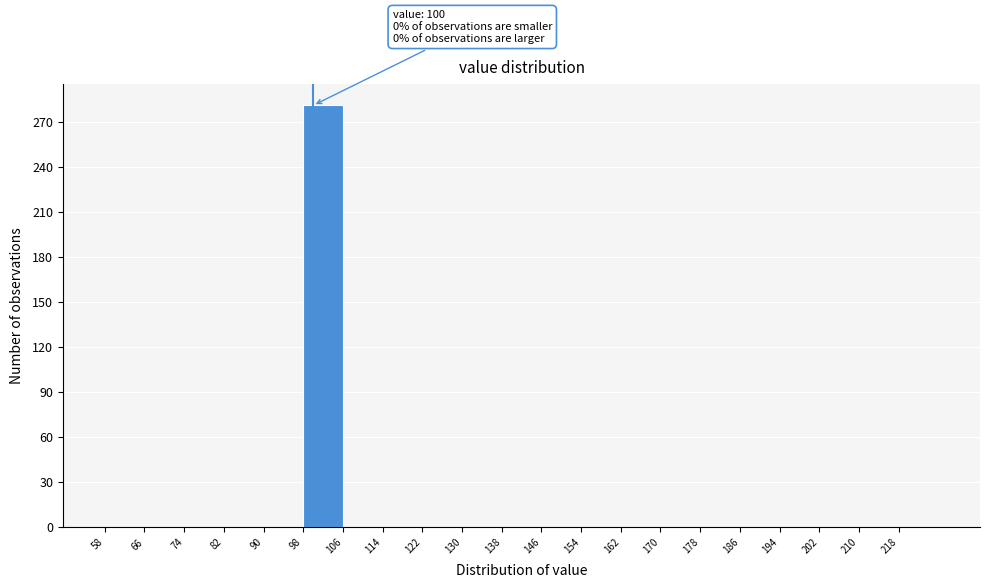

Which range on the x-axis has the tallest bar?

98 to 106